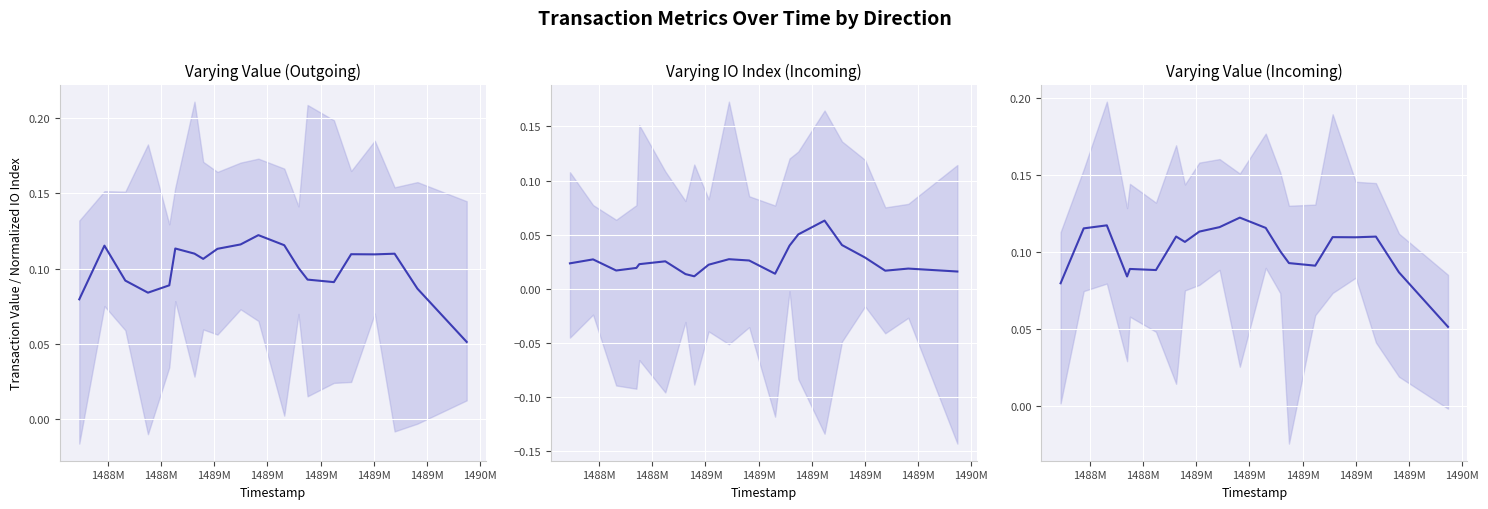

In value_incoming (smoothed), how many points are higher than both neighbors (excluding endpoints)?

6